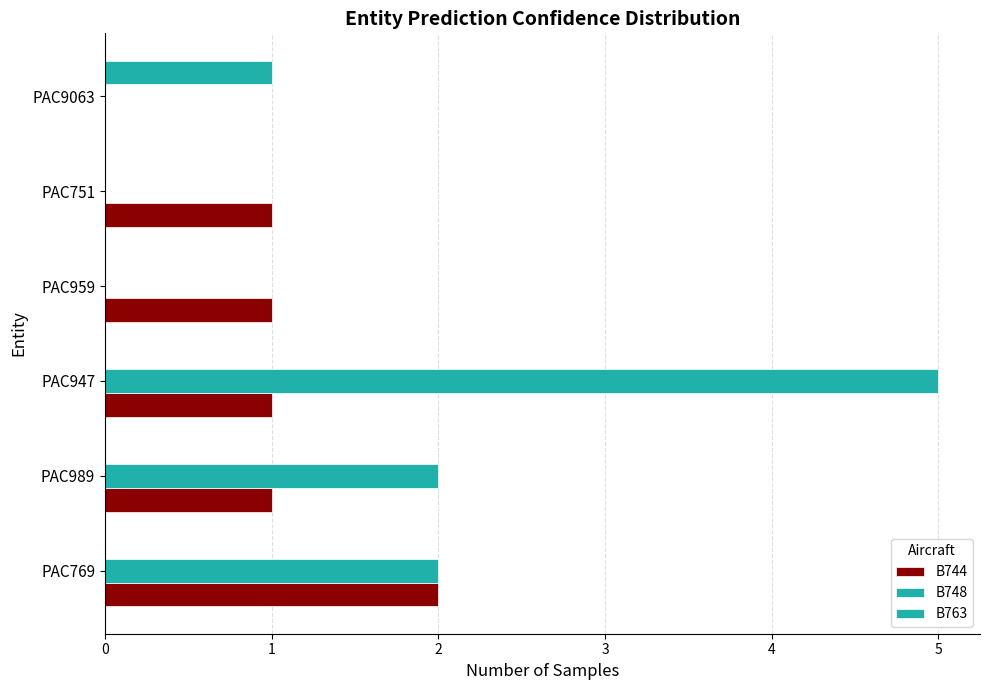

How many values in B744 are above zero?

5